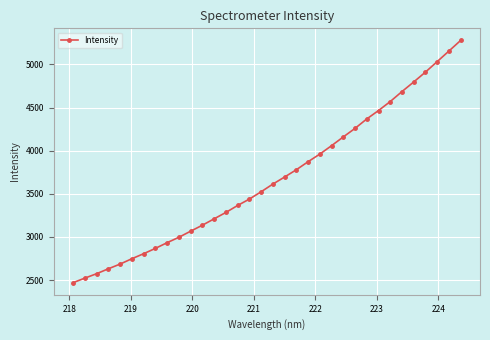

What is the sum of all values?

124896.3